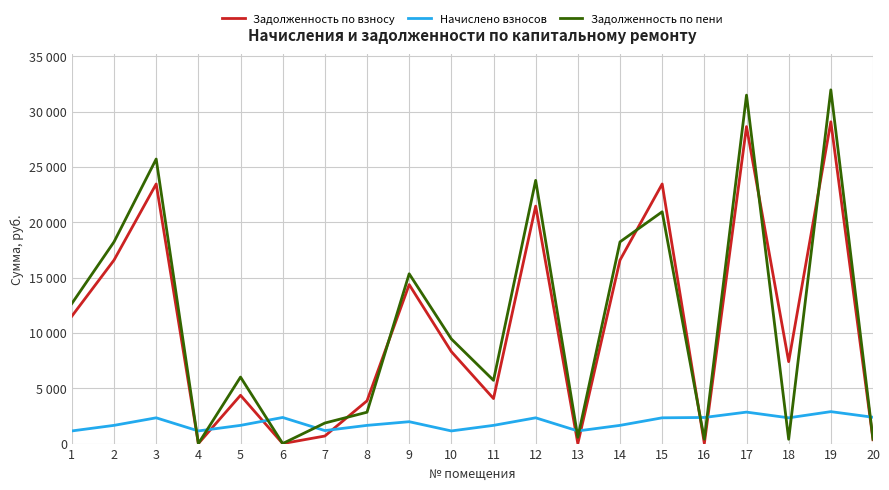

Does the chart have visible grid lines?

Yes